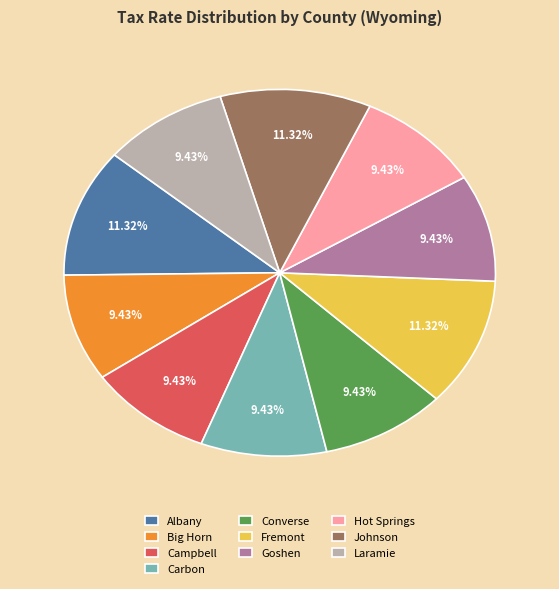

To the nearest percent, what is the average slice percentage?

10%